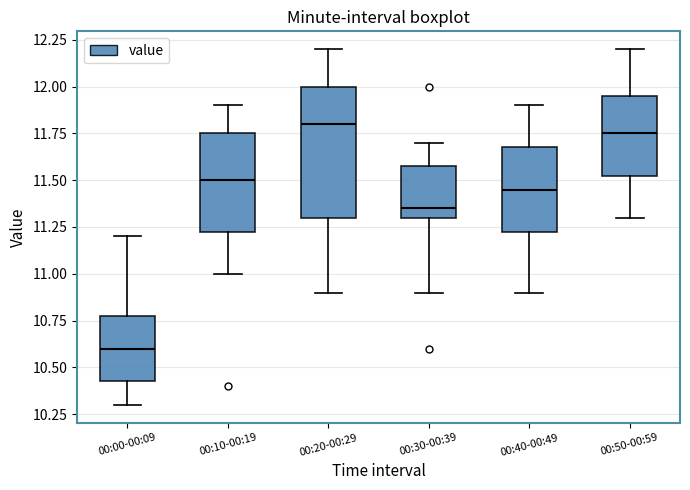

Comparing the boxes themselves (not the whiskers), which one is the tallest?

00:20-00:29